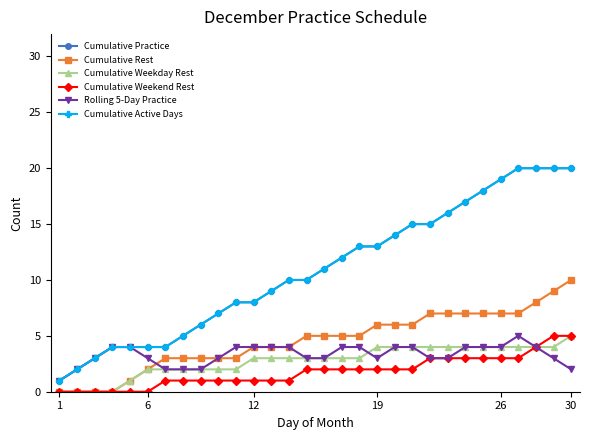

Does the chart have visible grid lines?

No